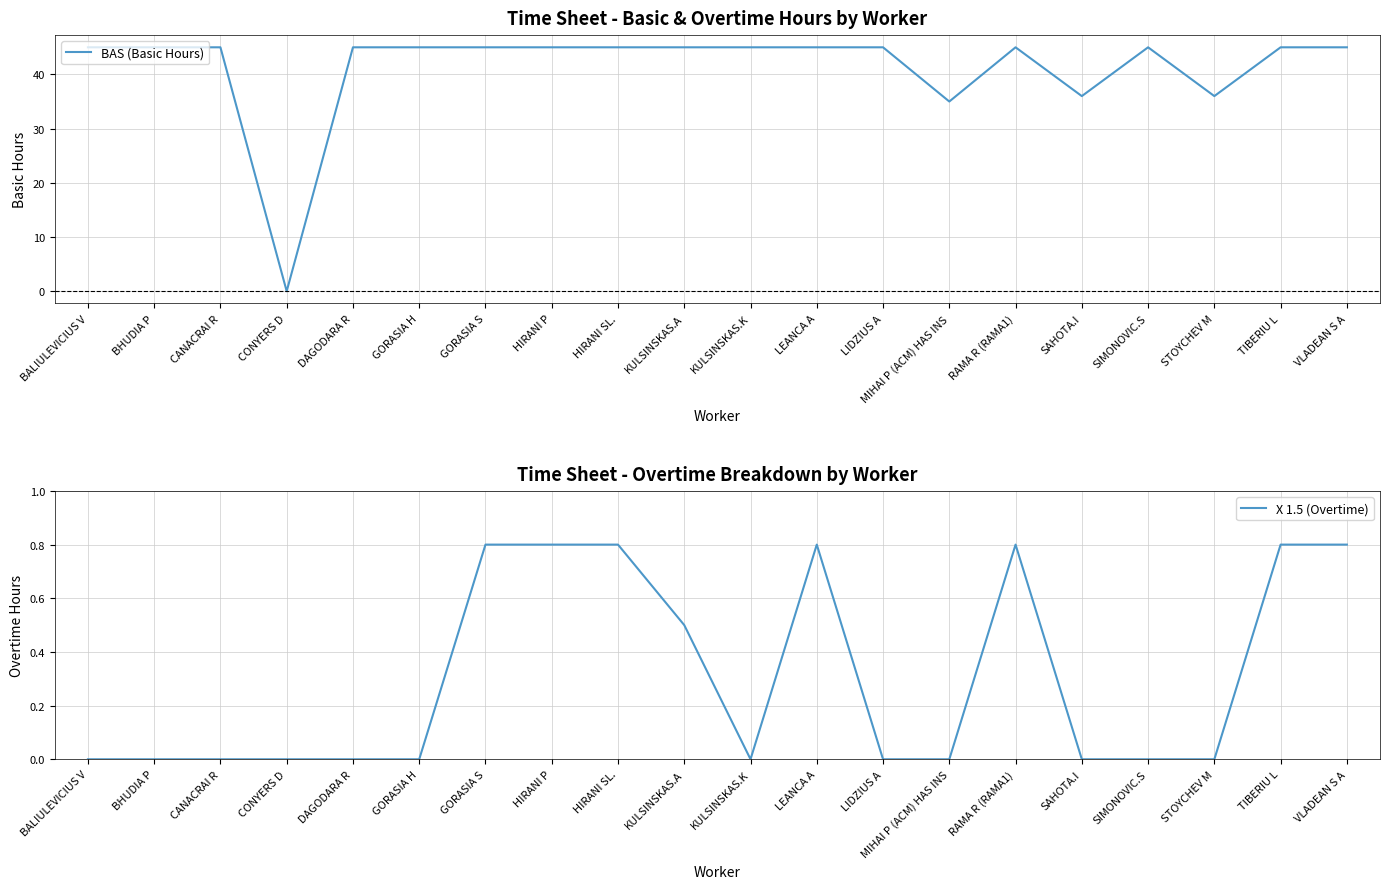

Where is the first local maximum for BAS (Basic Hours)?

RAMA R (RAMA1)